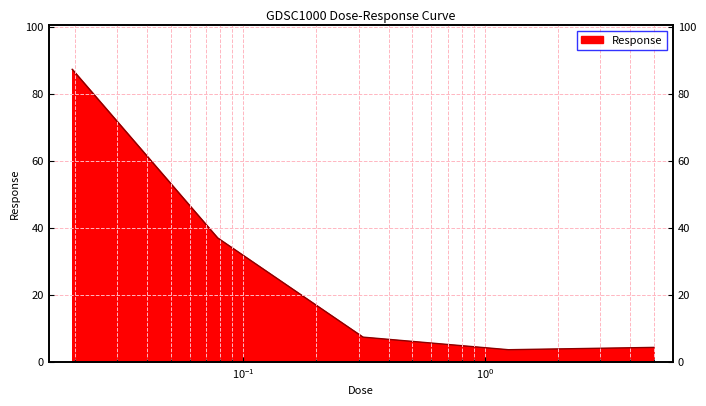

What is the difference between the maximum and minimum values?

83.7